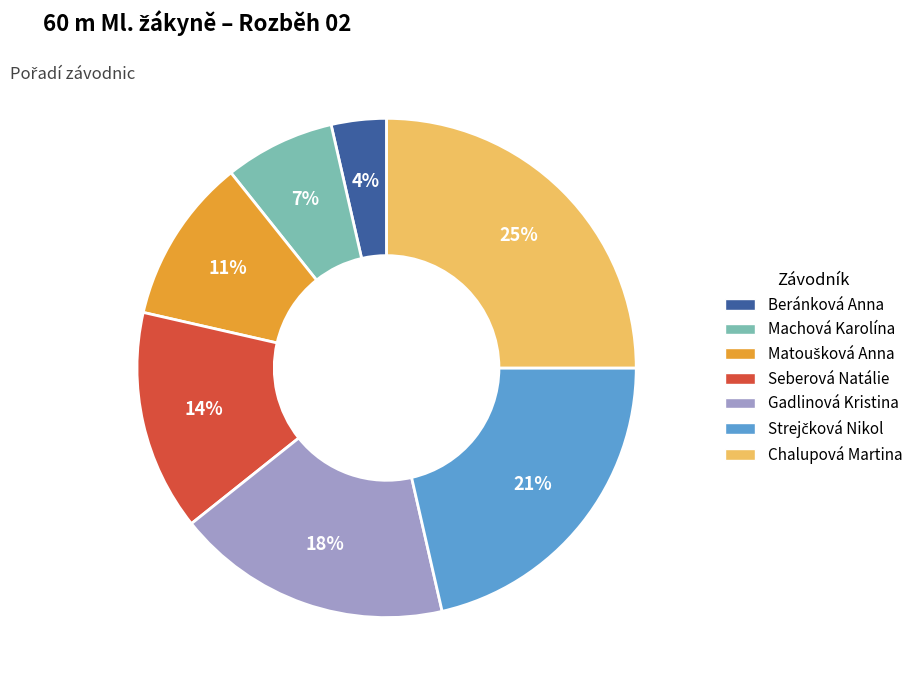

What is the ratio of the value at Machová Karolína to the value at Gadlinová Kristina?

0.4